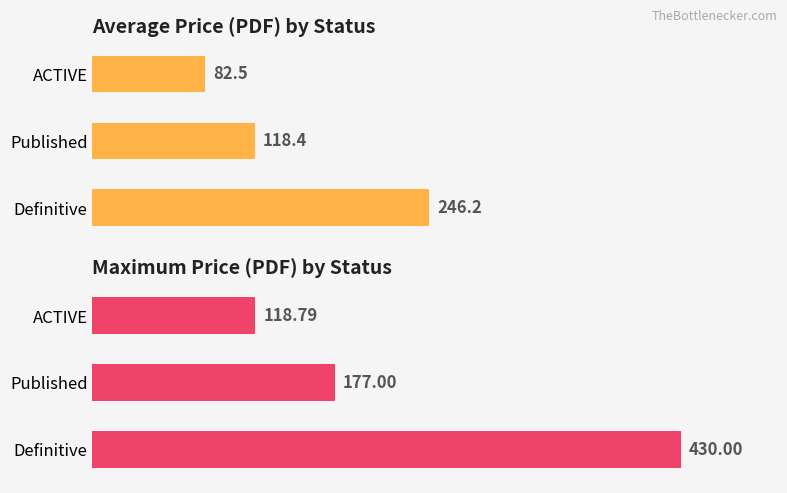

The value of Max Price (PDF) at Definitive is 153.7. True or false?

False